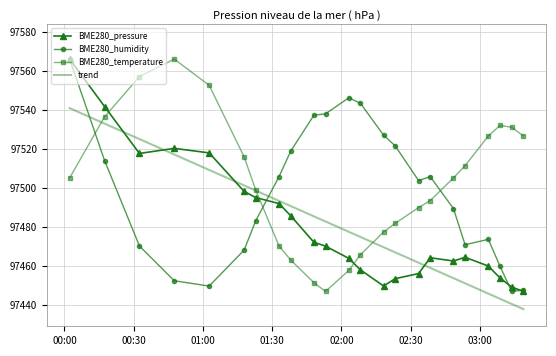

What is the minimum value for BME280_temperature?

97447.1